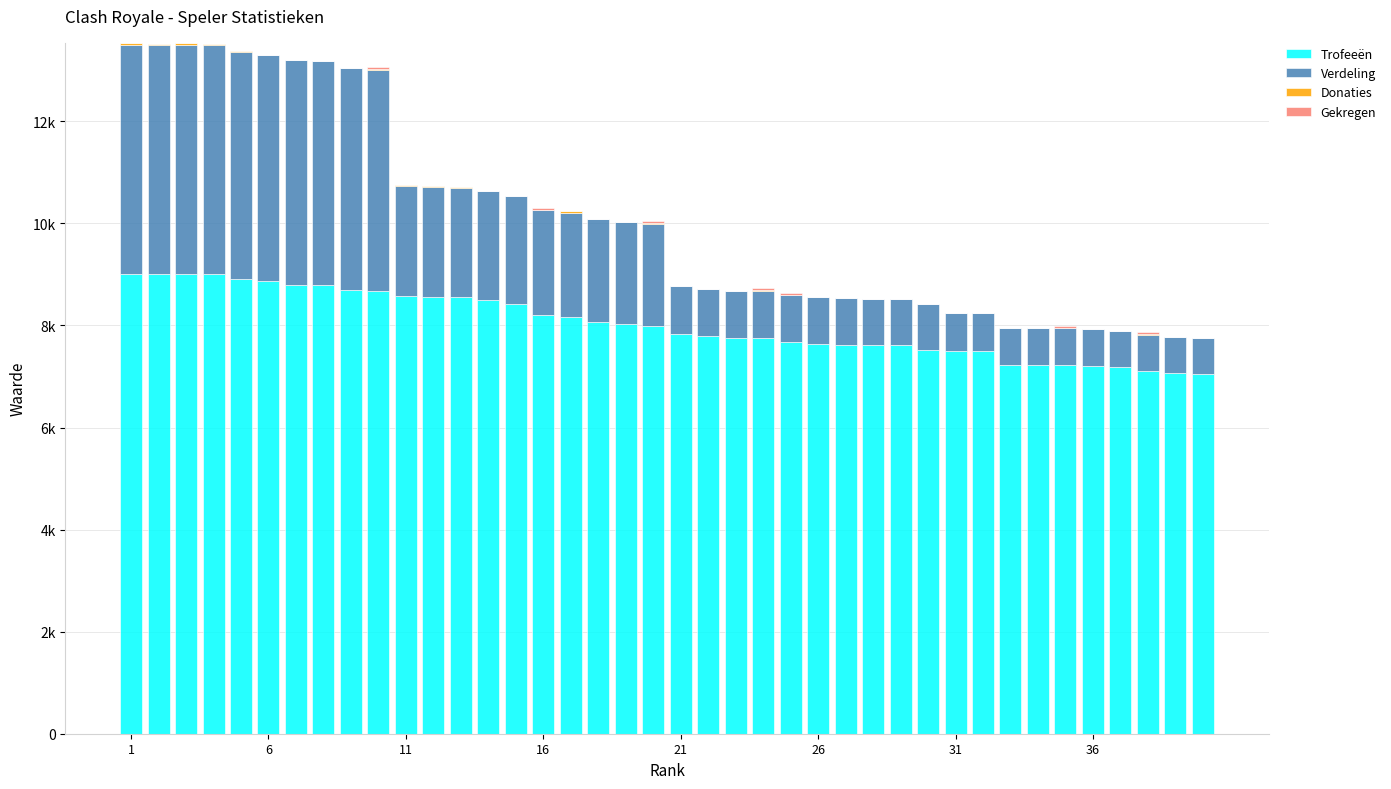

Does the chart contain stacked bars?

Yes